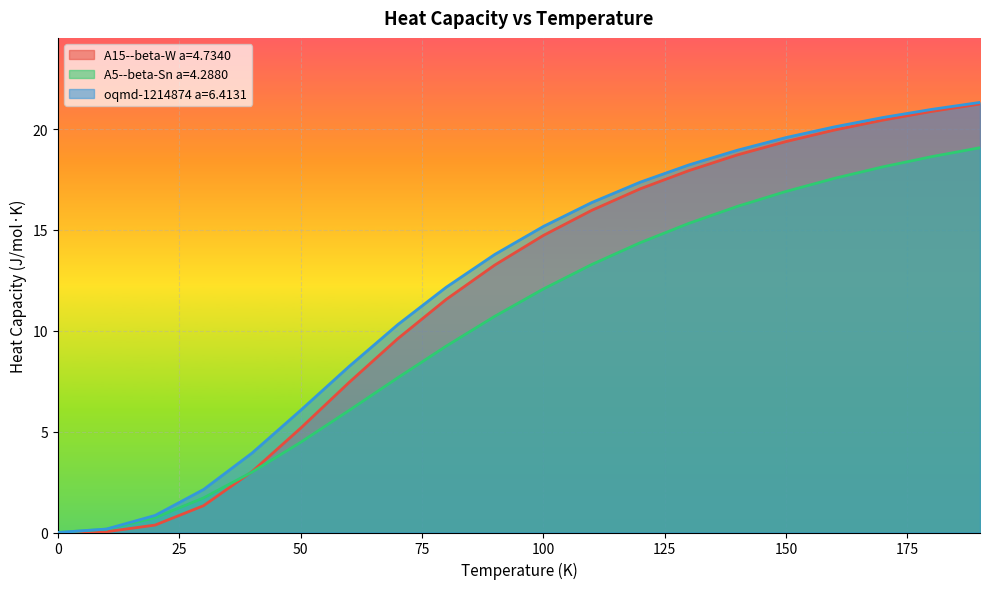

True or false: oqmd-1214874 a=6.4131 and A15--beta-W a=4.7340 intersect in this chart.

False